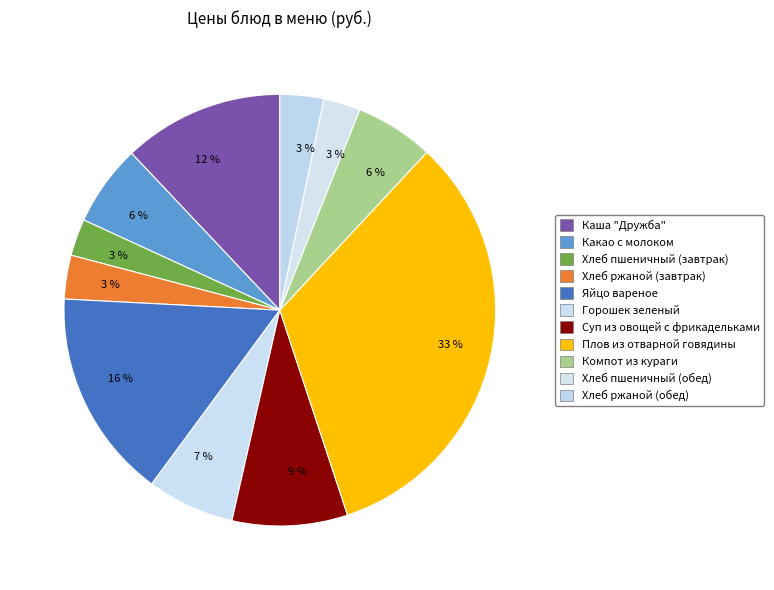

What percentage is NOT represented by Какао с молоком?

93.9%